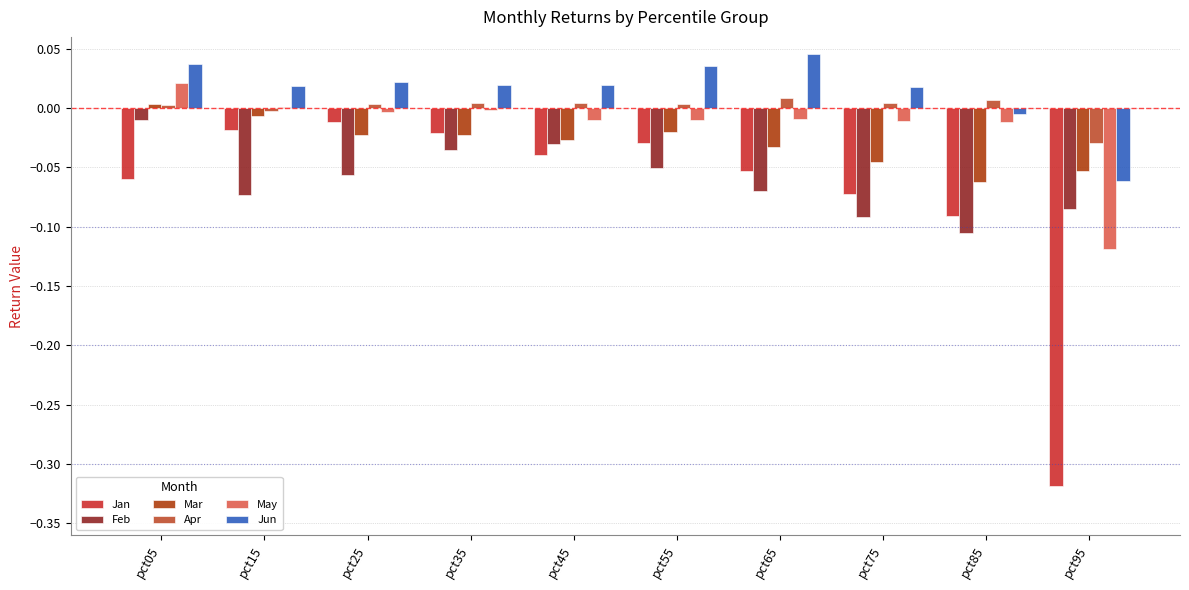

Reading right to left, transcribe all the data shown in this chart.

Jan: pct95=-0.3	pct85=-0.1	pct75=-0.1	pct65=-0.1	pct55=-0.0	pct45=-0.0	pct35=-0.0	pct25=-0.0	pct15=-0.0	pct05=-0.1
Feb: pct95=-0.1	pct85=-0.1	pct75=-0.1	pct65=-0.1	pct55=-0.1	pct45=-0.0	pct35=-0.0	pct25=-0.1	pct15=-0.1	pct05=-0.0
Mar: pct95=-0.1	pct85=-0.1	pct75=-0.0	pct65=-0.0	pct55=-0.0	pct45=-0.0	pct35=-0.0	pct25=-0.0	pct15=-0.0	pct05=0.0
Apr: pct95=-0.0	pct85=0.0	pct75=0.0	pct65=0.0	pct55=0.0	pct45=0.0	pct35=0.0	pct25=0.0	pct15=-0.0	pct05=0.0
May: pct95=-0.1	pct85=-0.0	pct75=-0.0	pct65=-0.0	pct55=-0.0	pct45=-0.0	pct35=-0.0	pct25=-0.0	pct15=0.0	pct05=0.0
Jun: pct95=-0.1	pct85=-0.0	pct75=0.0	pct65=0.0	pct55=0.0	pct45=0.0	pct35=0.0	pct25=0.0	pct15=0.0	pct05=0.0